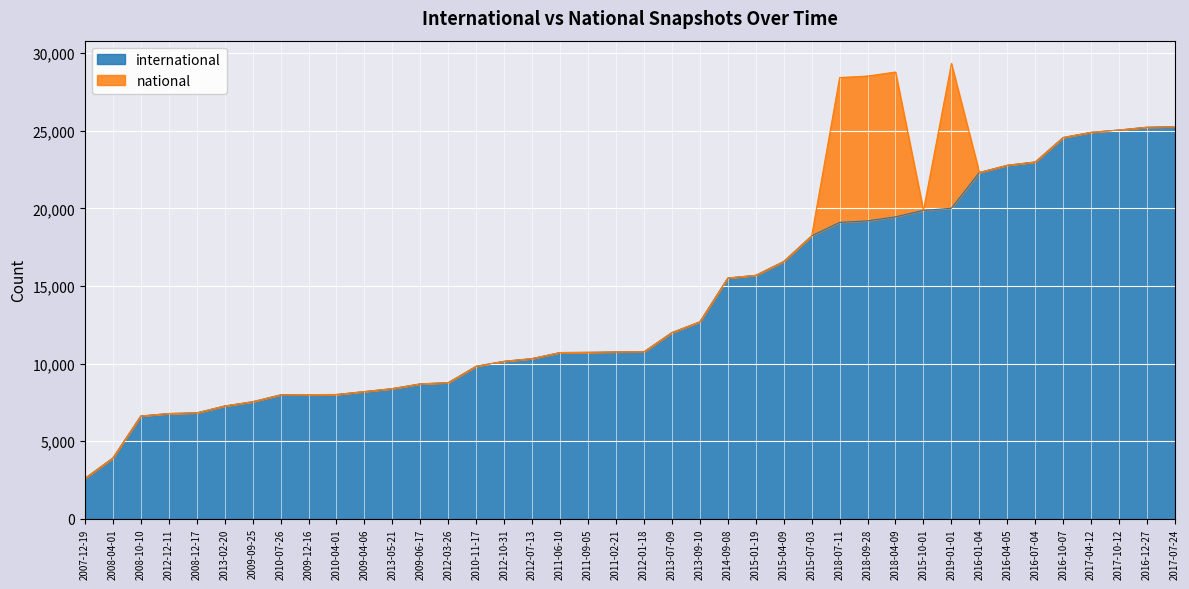

Which label corresponds to the smallest value in the chart?

2007-12-19